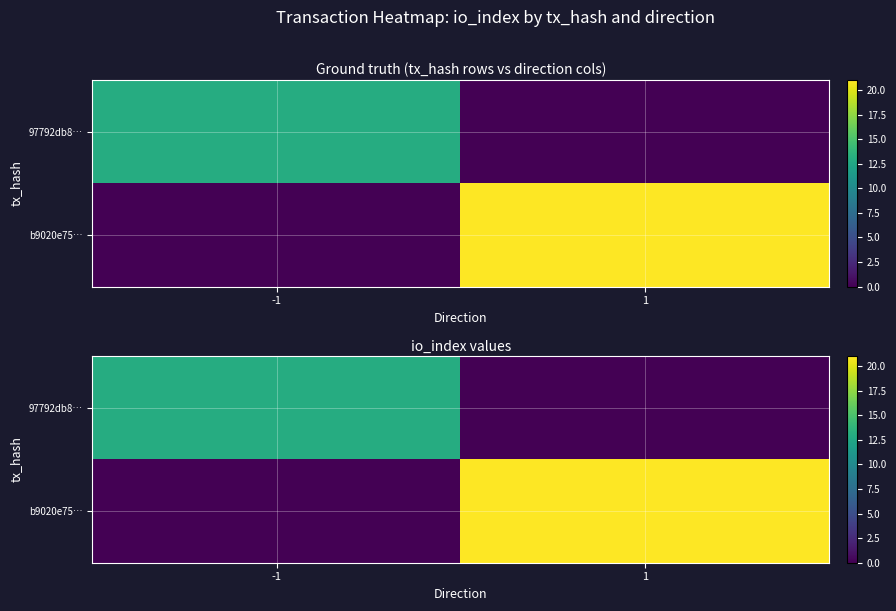

At which category is the sum across all series the highest?

1